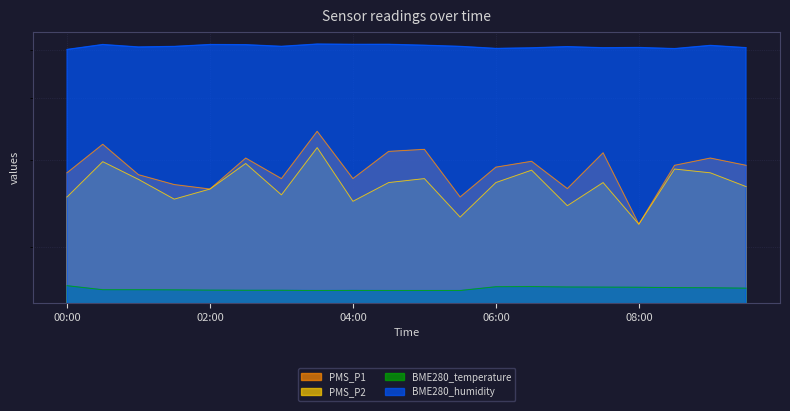

Which category has the lowest value in the BME280_temperature series?

03:30